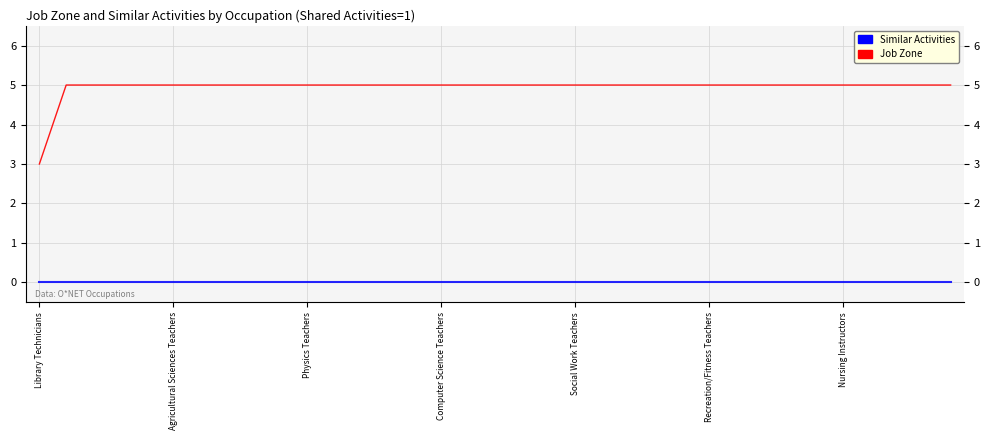

What are all the series names shown in the legend?

Similar Activities, Job Zone